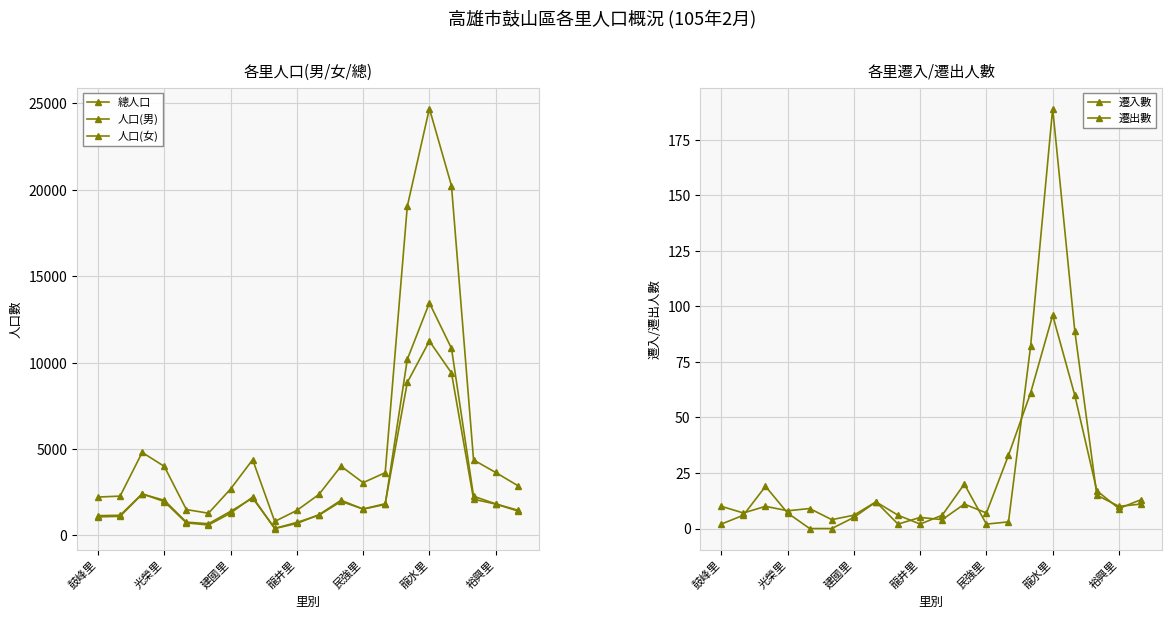

Which series has the widest spread of values?

總人口